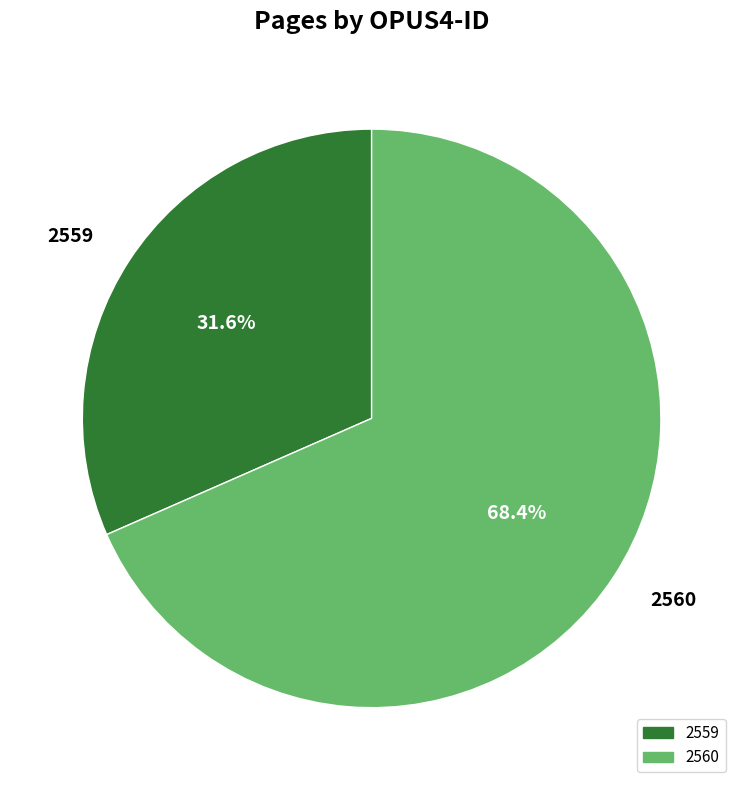

Does any single category account for the majority?

Yes